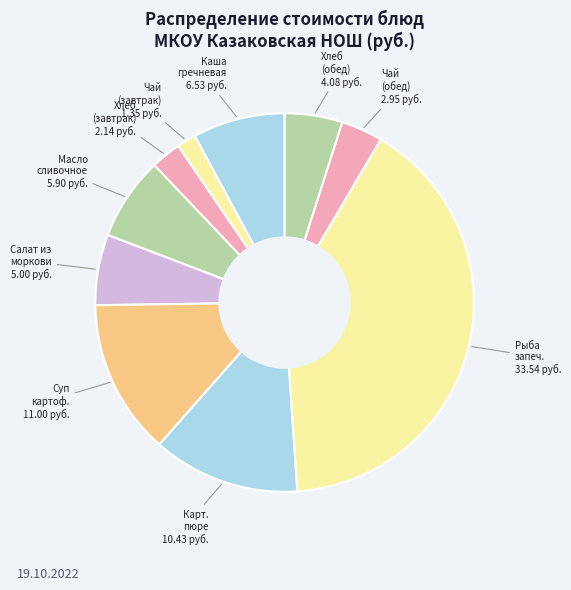

Count the number of slices in the pie.

10